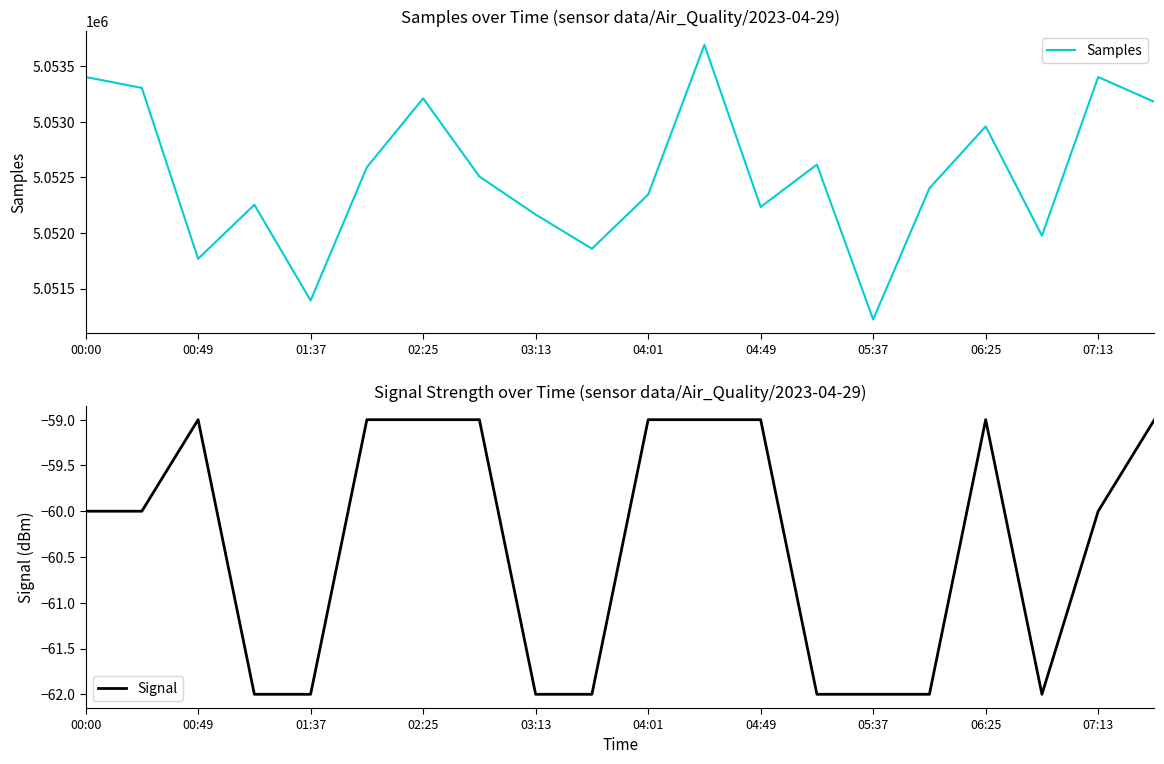

True or false: Signal and Samples intersect in this chart.

False